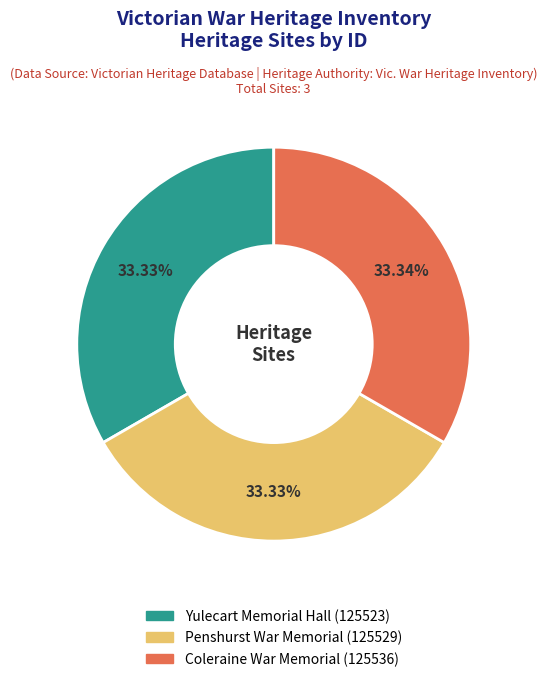

Combined, do Penshurst War Memorial and Yulecart Memorial Hall account for over 50%?

Yes